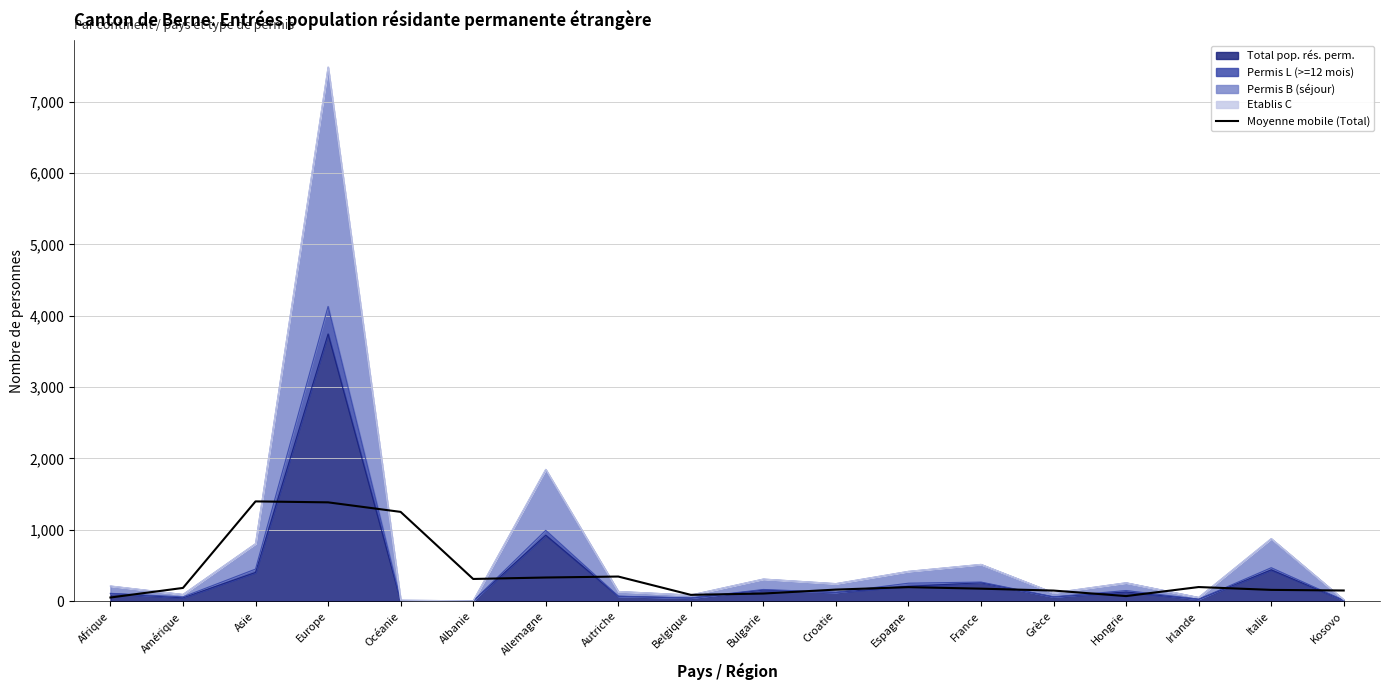

How many points are lower than both their immediate neighbors (excluding endpoints)?

3